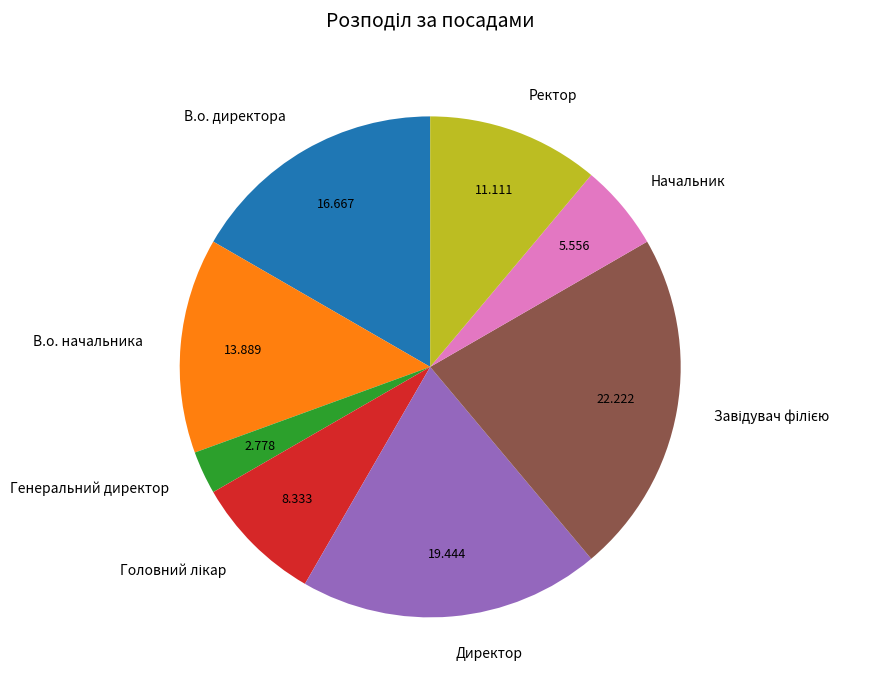

Does Генеральний директор represent more than half of the total?

No